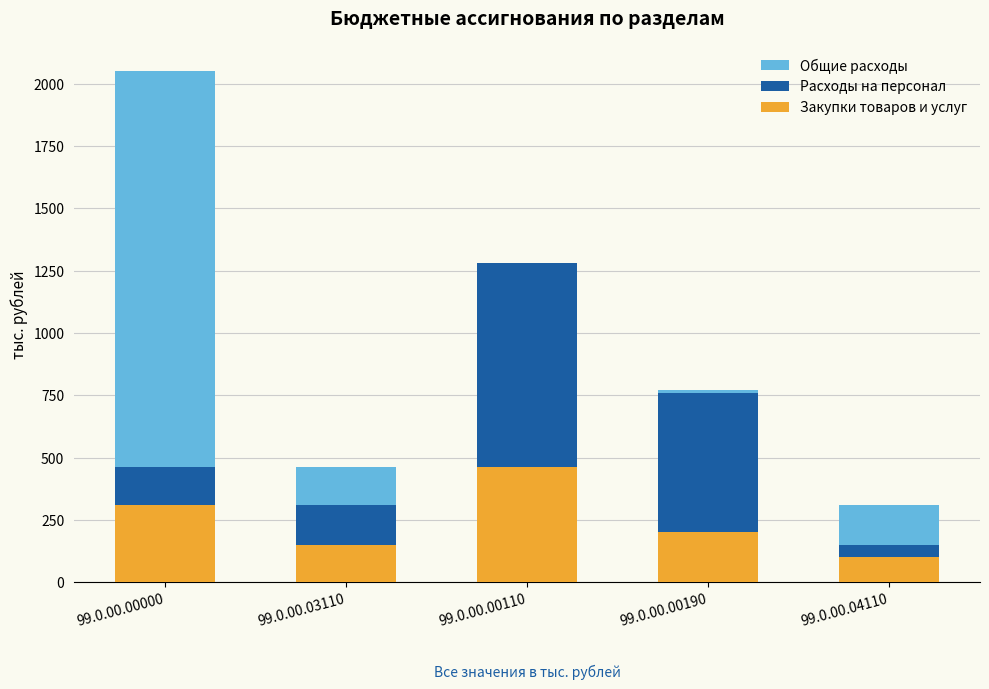

Is it true that Общие расходы equals 769.6 at 99.0.00.00190?

True